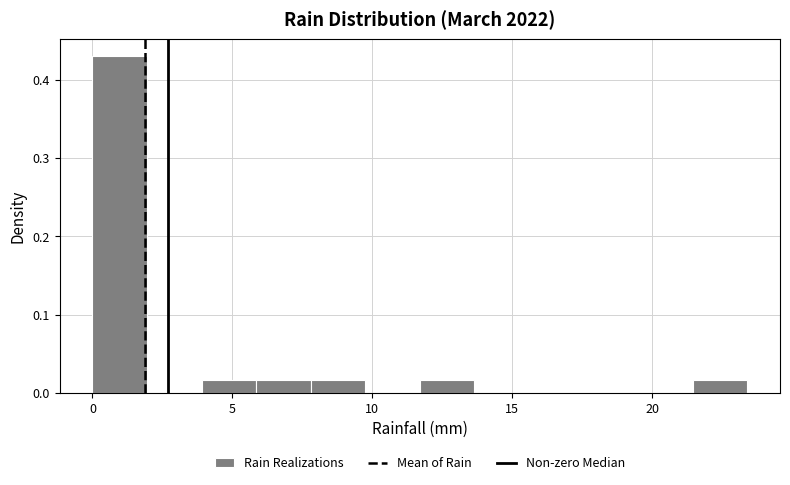

Around what value on the x-axis is the tallest bar? Give the approximate position of its centre, as read against the axis.

1.0